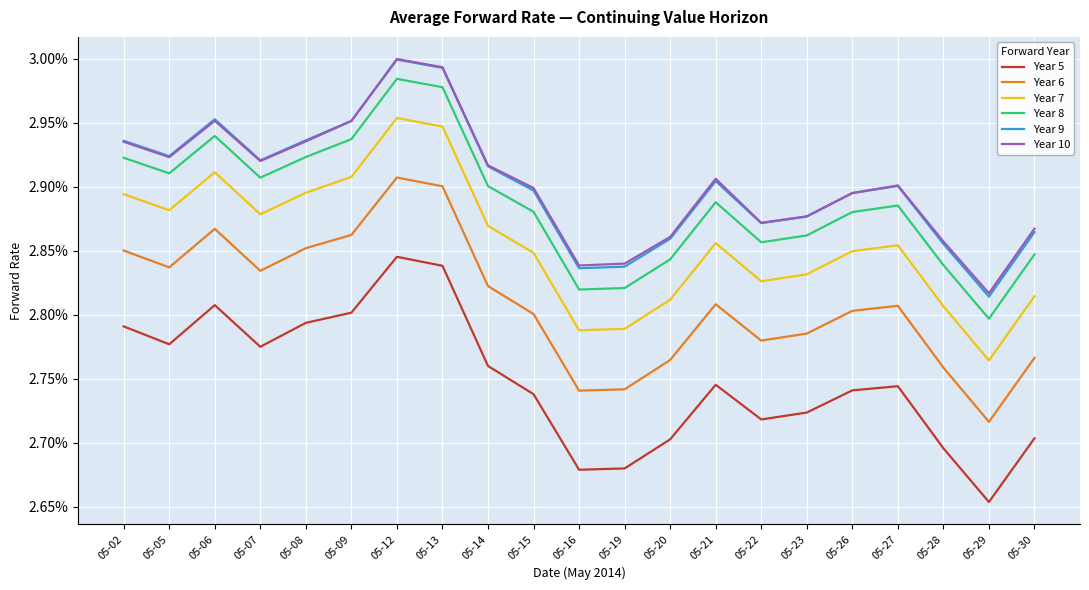

Is it true that Year 8 equals 2.9 at 05-07?

True